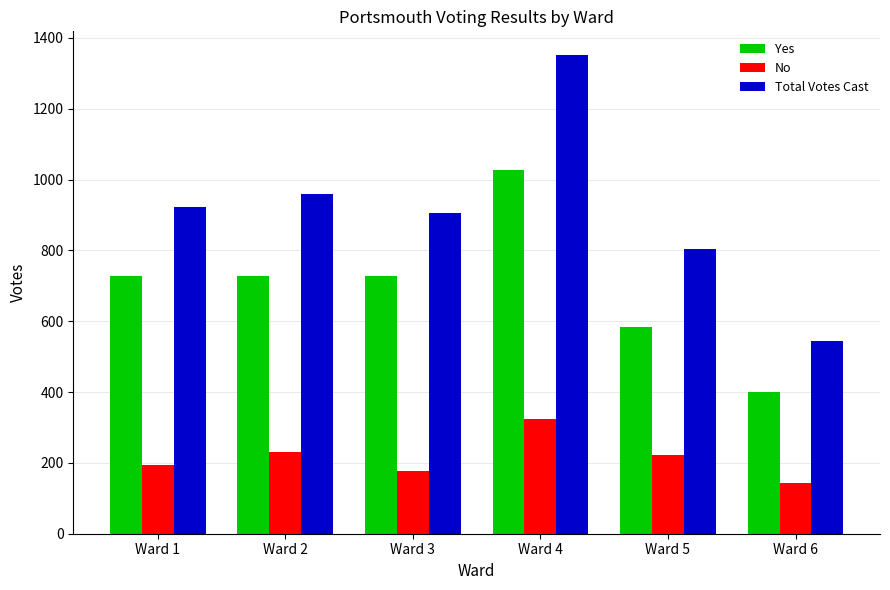

What is the value of the No bar at the 6th from the left?

143